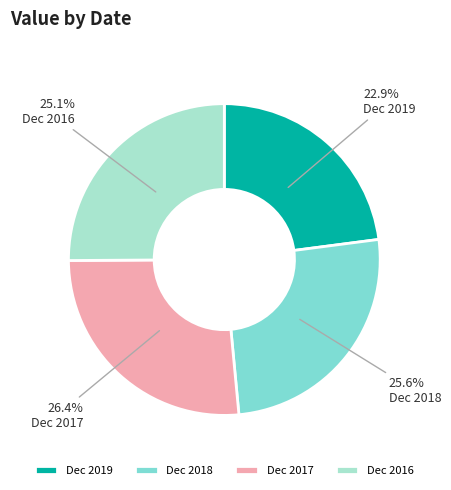

Between Dec 2018 and Dec 2019, which is larger?

Dec 2018